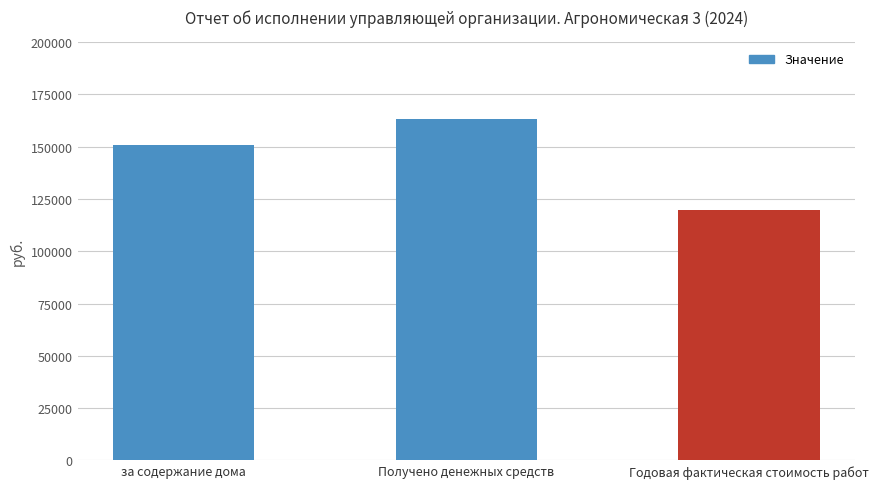

Which category has the highest value across all series?

Получено денежных средств